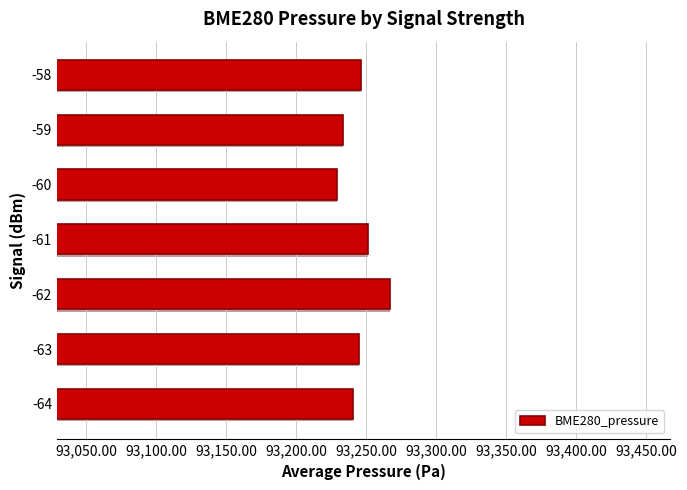

What is the sum of the values at -58 and -62?

186513.5